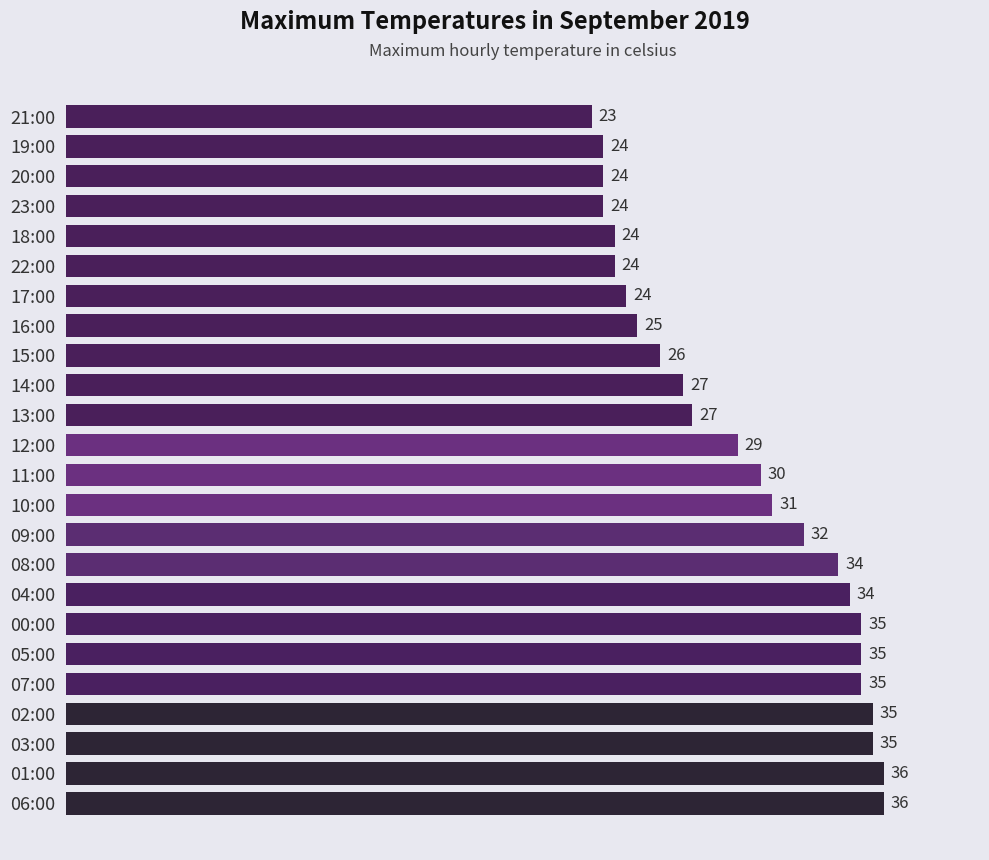

What is the average value?

29.5